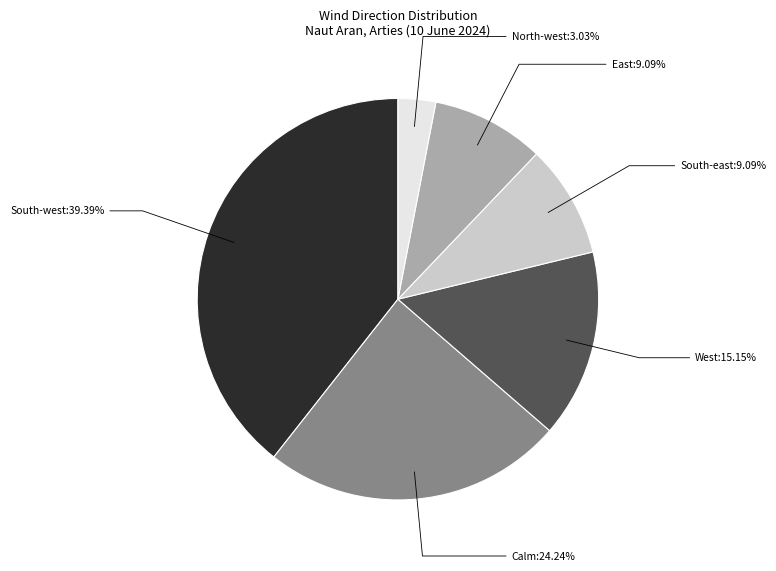

Approximately how many times larger is the value at South-east compared to West?

0.6